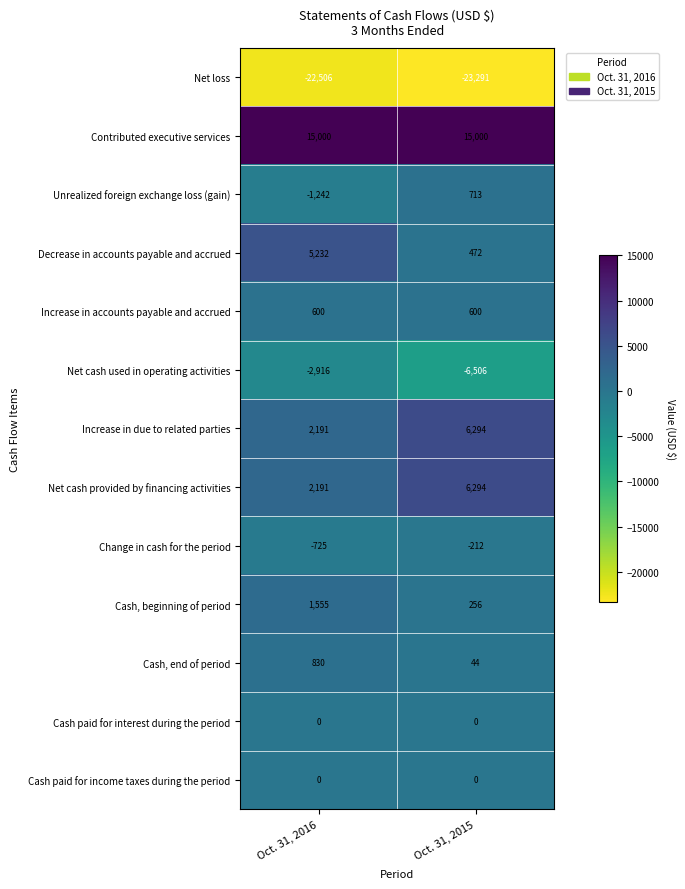

True or false: Cash, end of period has a value of 1230 at Oct. 31, 2016.

False